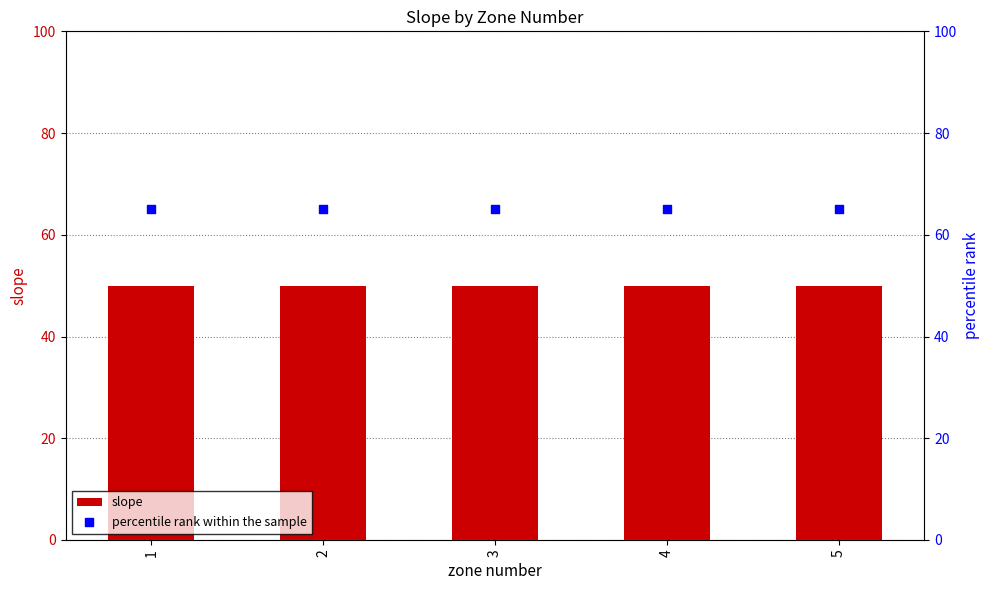

At which category is the sum across all series the highest?

1